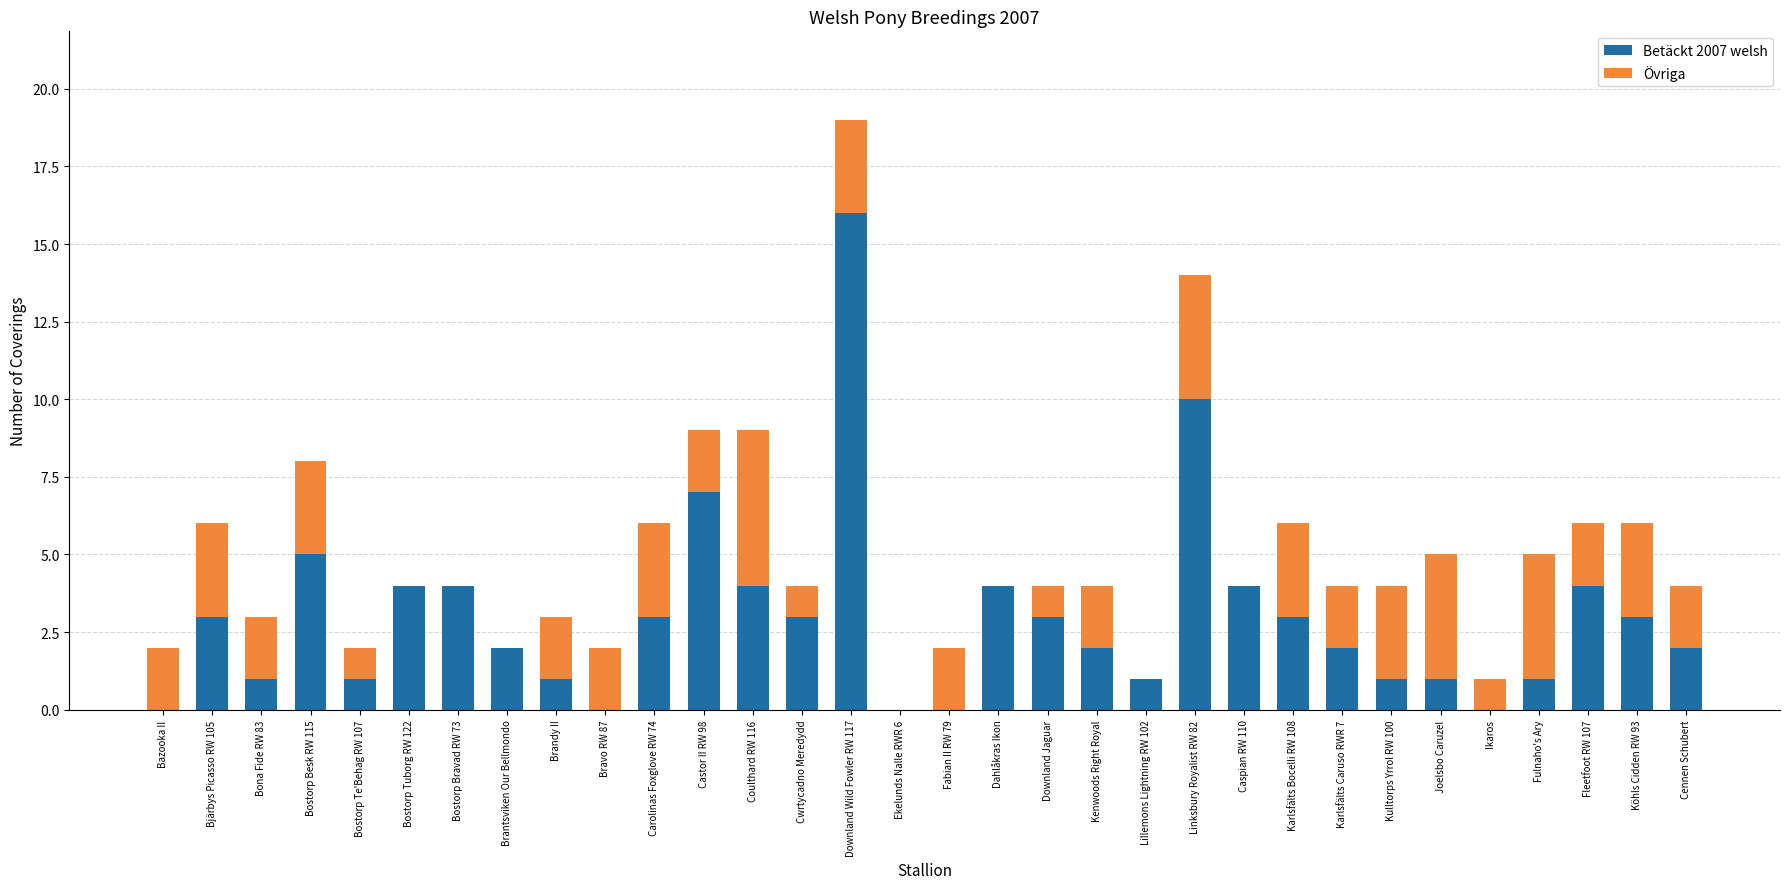

Read the Betäckt 2007 welsh value at Castor II RW 98.

7